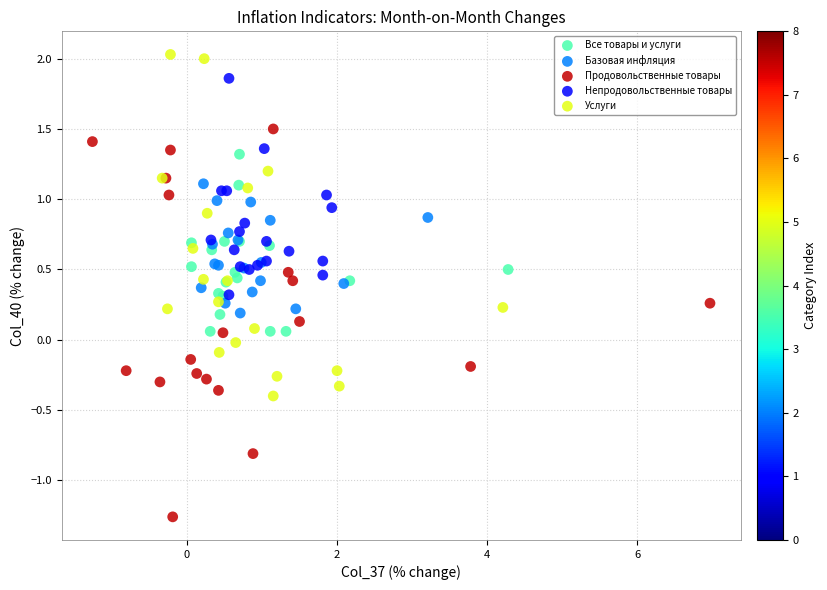

Which series contains the lowest Y value?

Продовольственные товары